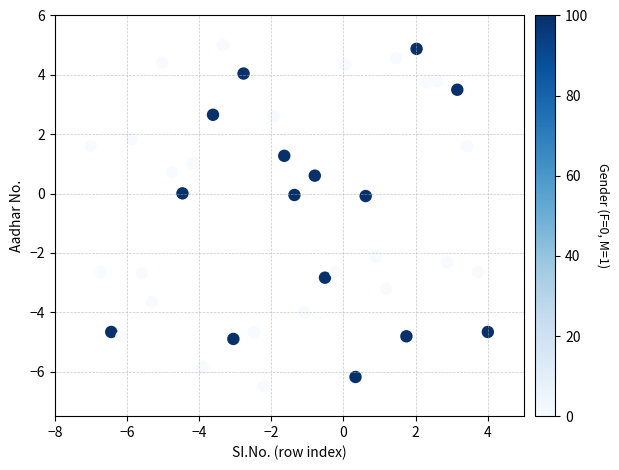

What is the range of X values (max minus min)?

11.0